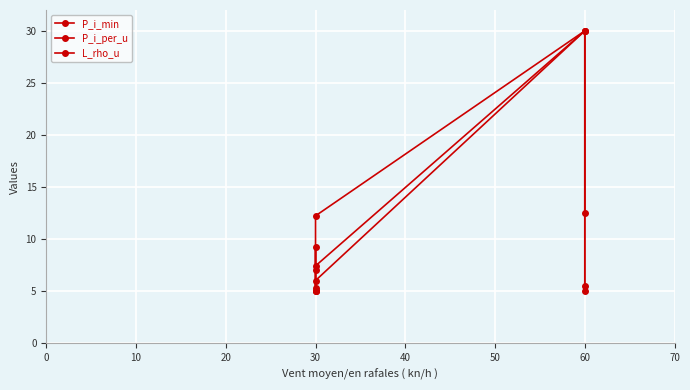

True or false: P_i_min and P_i_per_u cross at least once.

False